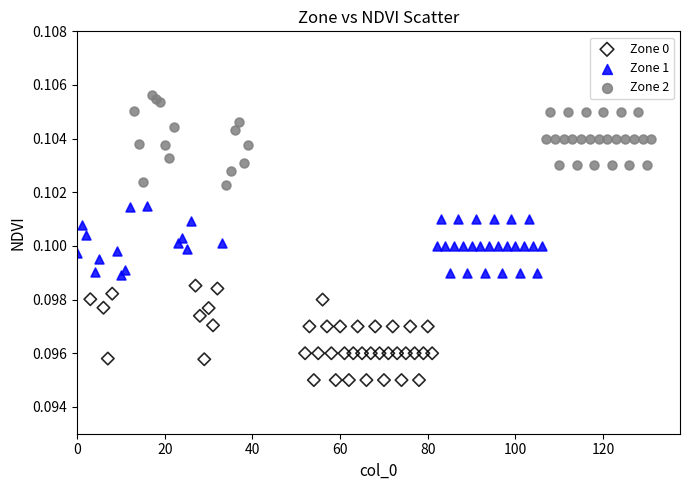

Which series contains the lowest Y value?

Zone 0